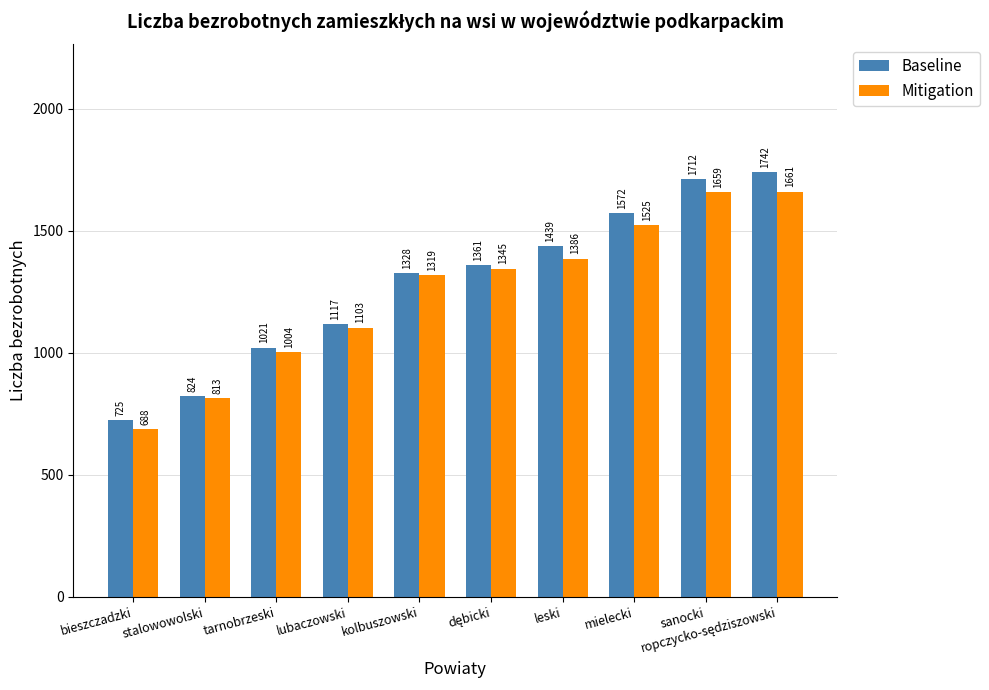

At which label is Mitigation closest to 1174?

lubaczowski